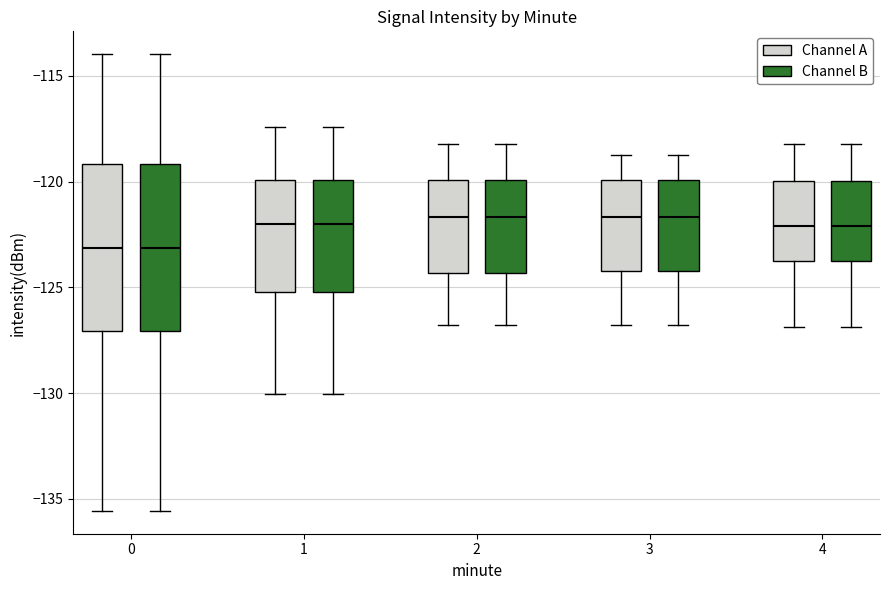

Reading left to right, read every box against the y-axis: the position of its median line, the range the box covers, and the ends of its whiskers. The values are not printed on the chart, so give them approximately, as read against the axis.

0 (Channel A): median -123.0, box -127.0 to -119.0, whiskers -135.5 to -114.0
0 (Channel B): median -123.0, box -127.0 to -119.0, whiskers -135.5 to -114.0
1 (Channel A): median -122.0, box -125.0 to -120.0, whiskers -130.0 to -117.5
1 (Channel B): median -122.0, box -125.0 to -120.0, whiskers -130.0 to -117.5
2 (Channel A): median -121.5, box -124.5 to -120.0, whiskers -127.0 to -118.0
2 (Channel B): median -121.5, box -124.5 to -120.0, whiskers -127.0 to -118.0
3 (Channel A): median -121.5, box -124.0 to -120.0, whiskers -127.0 to -119.0
3 (Channel B): median -121.5, box -124.0 to -120.0, whiskers -127.0 to -119.0
4 (Channel A): median -122.0, box -123.5 to -120.0, whiskers -127.0 to -118.0
4 (Channel B): median -122.0, box -123.5 to -120.0, whiskers -127.0 to -118.0